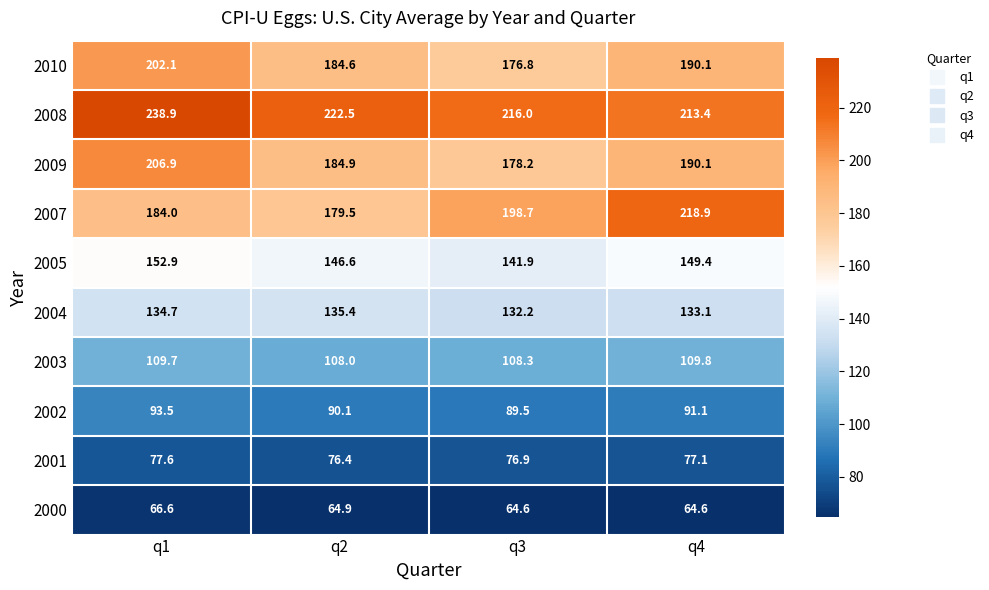

Rank the series at q3 from lowest to highest value.

2000, 2001, 2002, 2003, 2004, 2005, 2010, 2009, 2007, 2008